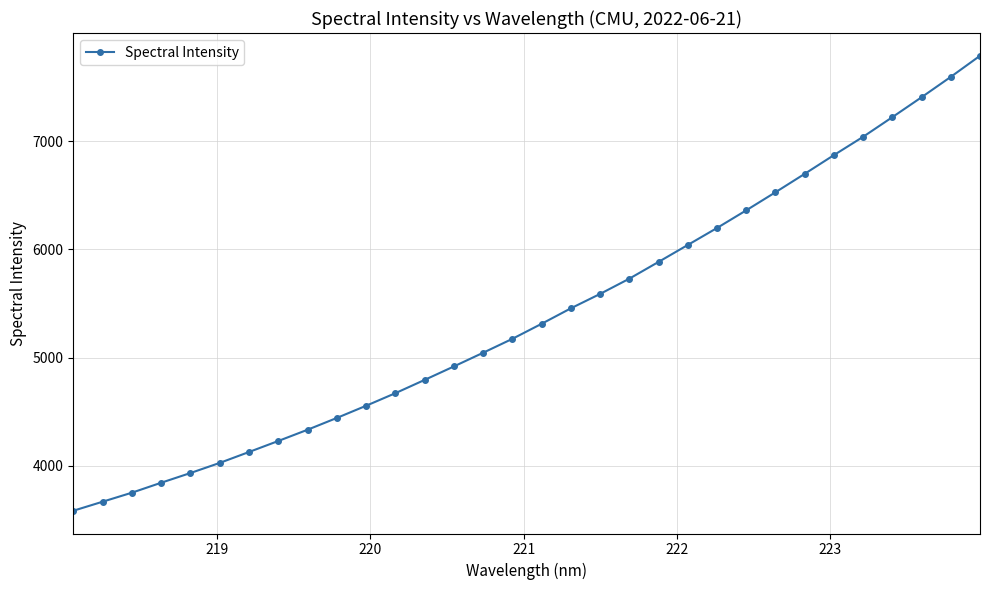

What is the value of the 30th point from the left?

7405.8